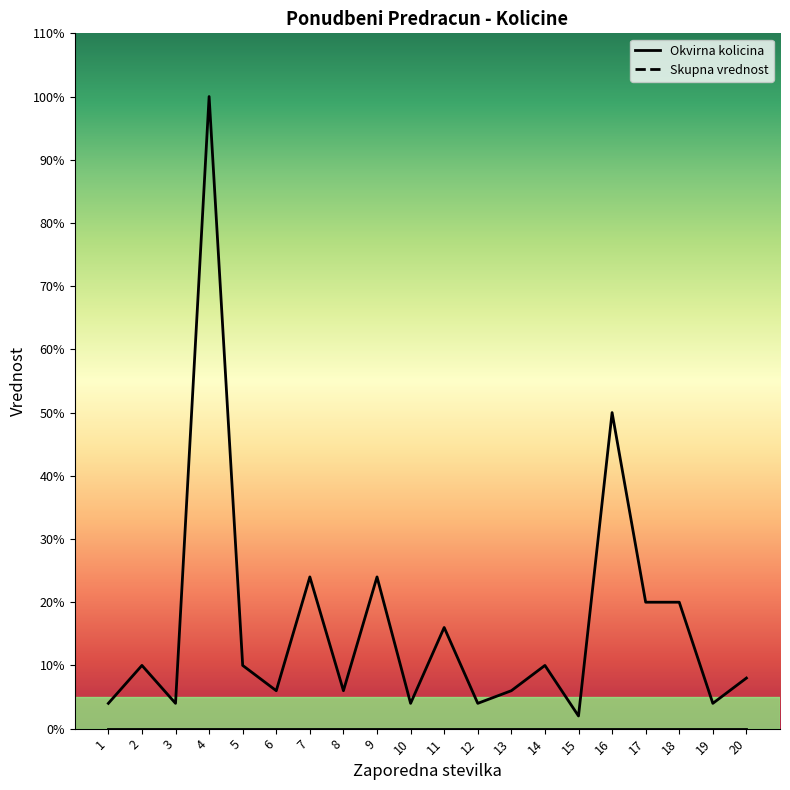

What is the change in value from 8 to 14?

+4